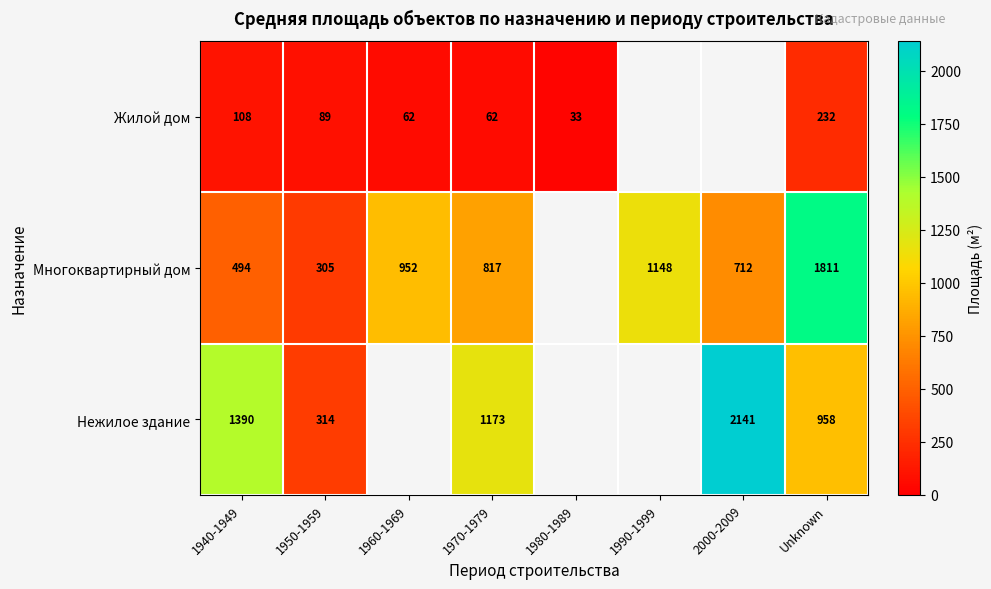

The Многоквартирный дом series shows 152.1 at 1940-1949. True or false?

False